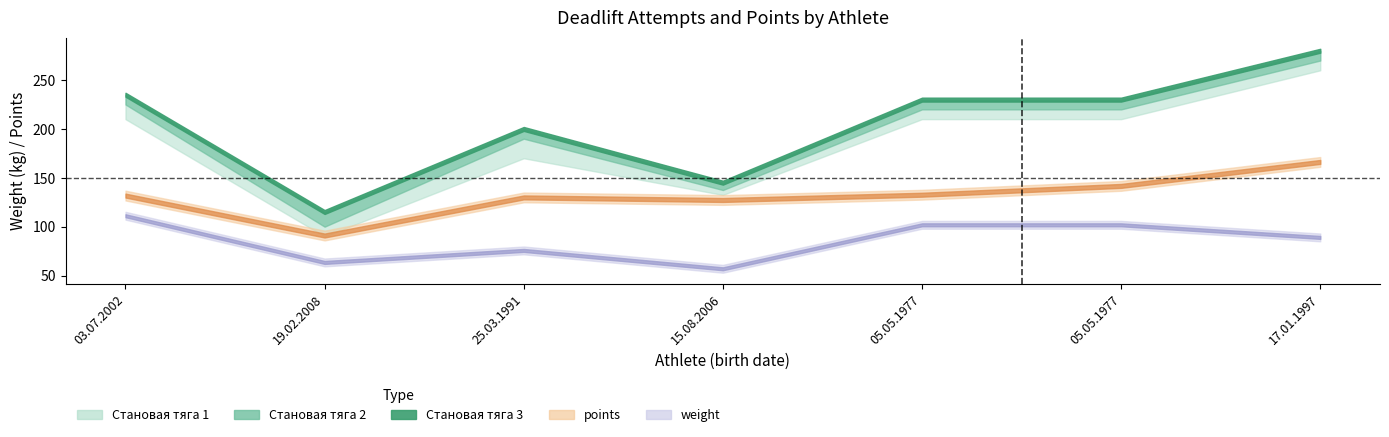

Reading right to left, what are all the values shown in this chart?

Становая тяга 1: 17.01.1997=260.0	05.05.1977=210.0	05.05.1977=210.0	15.08.2006=132.5	25.03.1991=170.0	19.02.2008=90.0	03.07.2002=210.0
Становая тяга 2: 17.01.1997=270.0	05.05.1977=220.0	05.05.1977=220.0	15.08.2006=137.5	25.03.1991=190.0	19.02.2008=100.0	03.07.2002=225.0
Становая тяга 3: 17.01.1997=280.0	05.05.1977=230.0	05.05.1977=230.0	15.08.2006=145.0	25.03.1991=200.0	19.02.2008=115.0	03.07.2002=235.0
points: 17.01.1997=166.2	05.05.1977=141.7	05.05.1977=132.7	15.08.2006=127.3	25.03.1991=129.9	19.02.2008=90.9	03.07.2002=131.8
weight: 17.01.1997=89.0	05.05.1977=101.9	05.05.1977=101.9	15.08.2006=56.9	25.03.1991=75.7	19.02.2008=63.4	03.07.2002=111.2